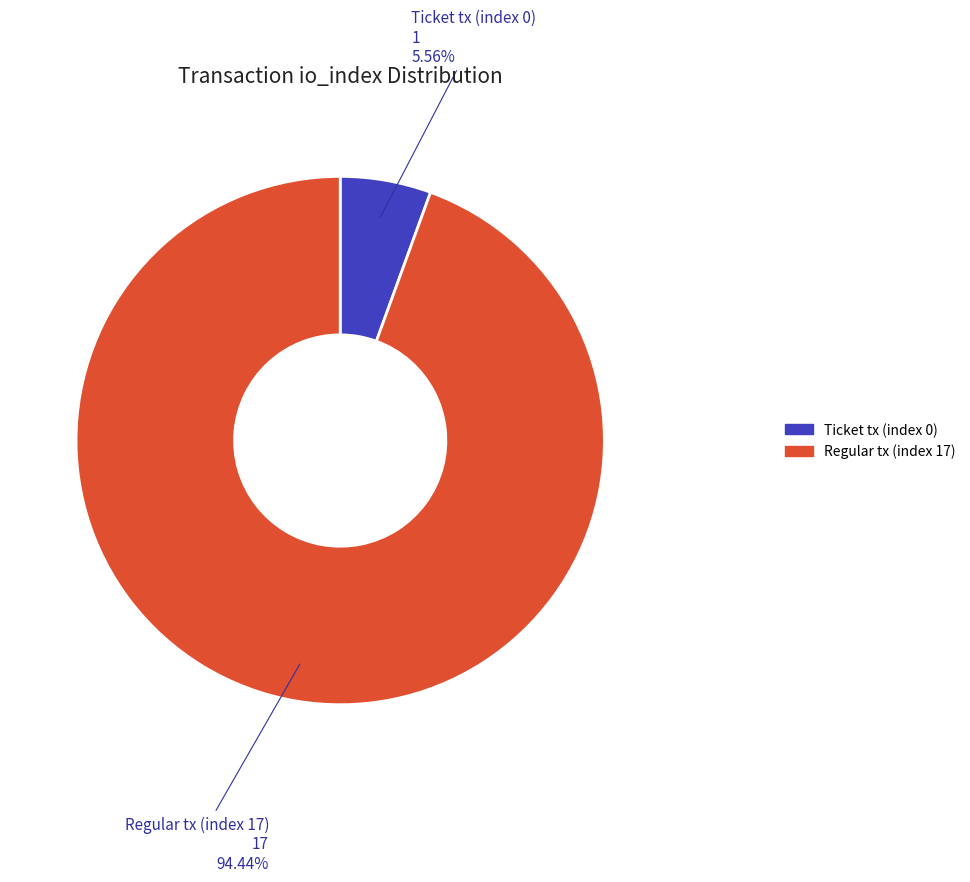

What is the largest slice in the pie chart?

Regular tx (index 17)